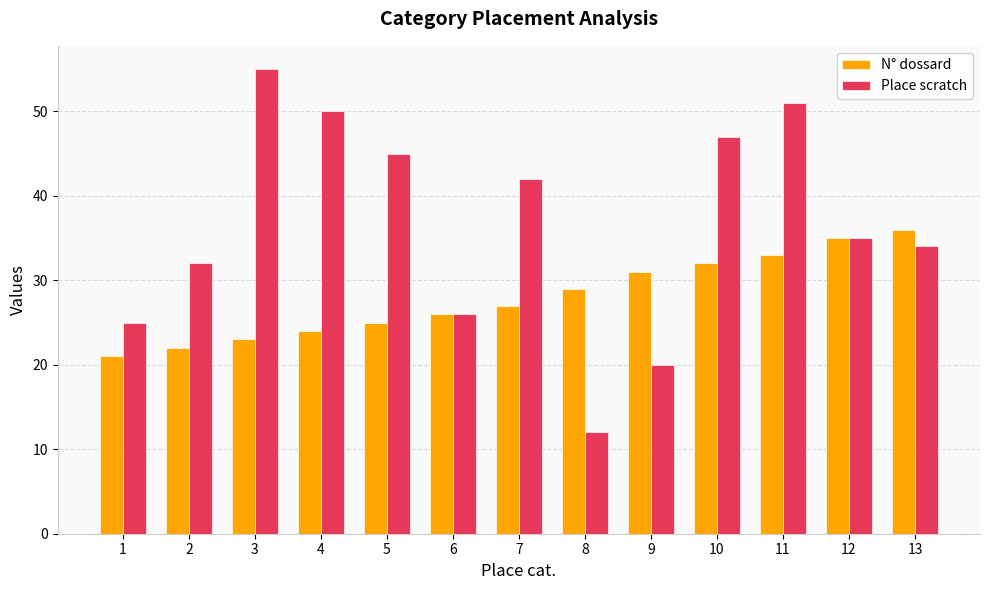

What is the difference between the maximum and second lowest values in the N° dossard series?

14